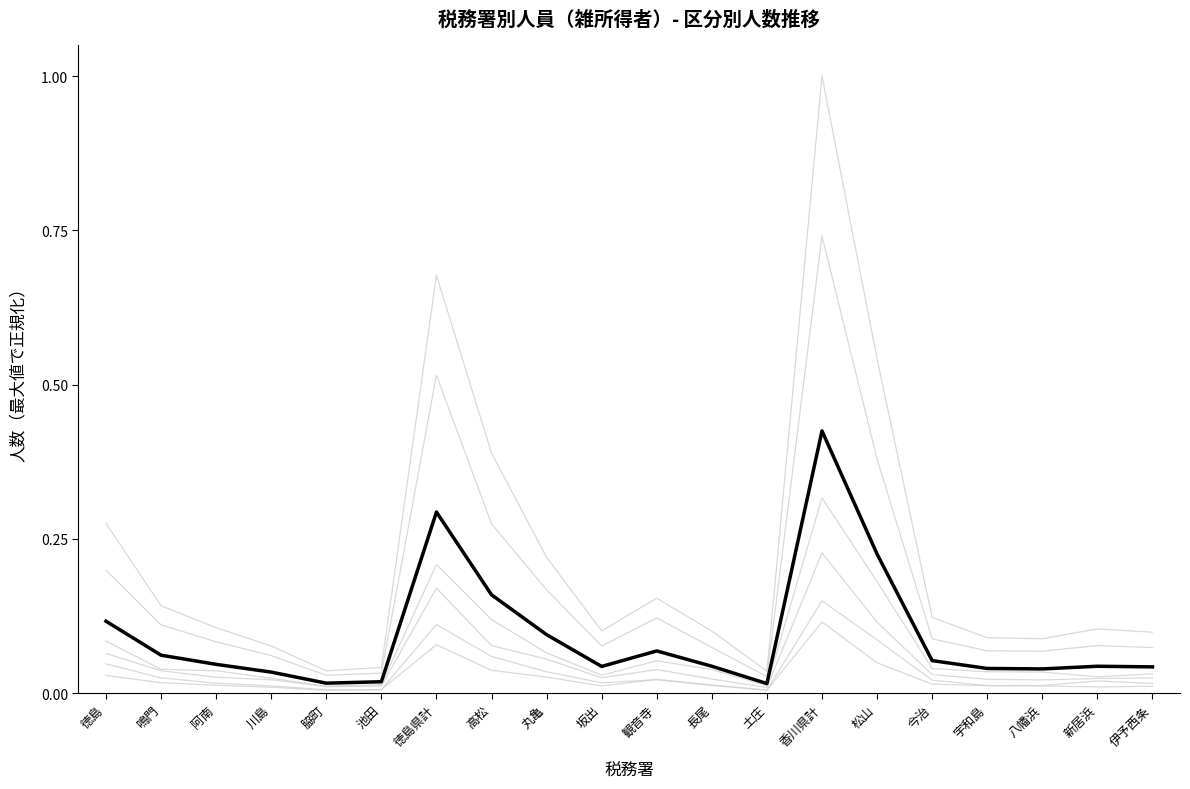

How many lines are shown in the chart?

7